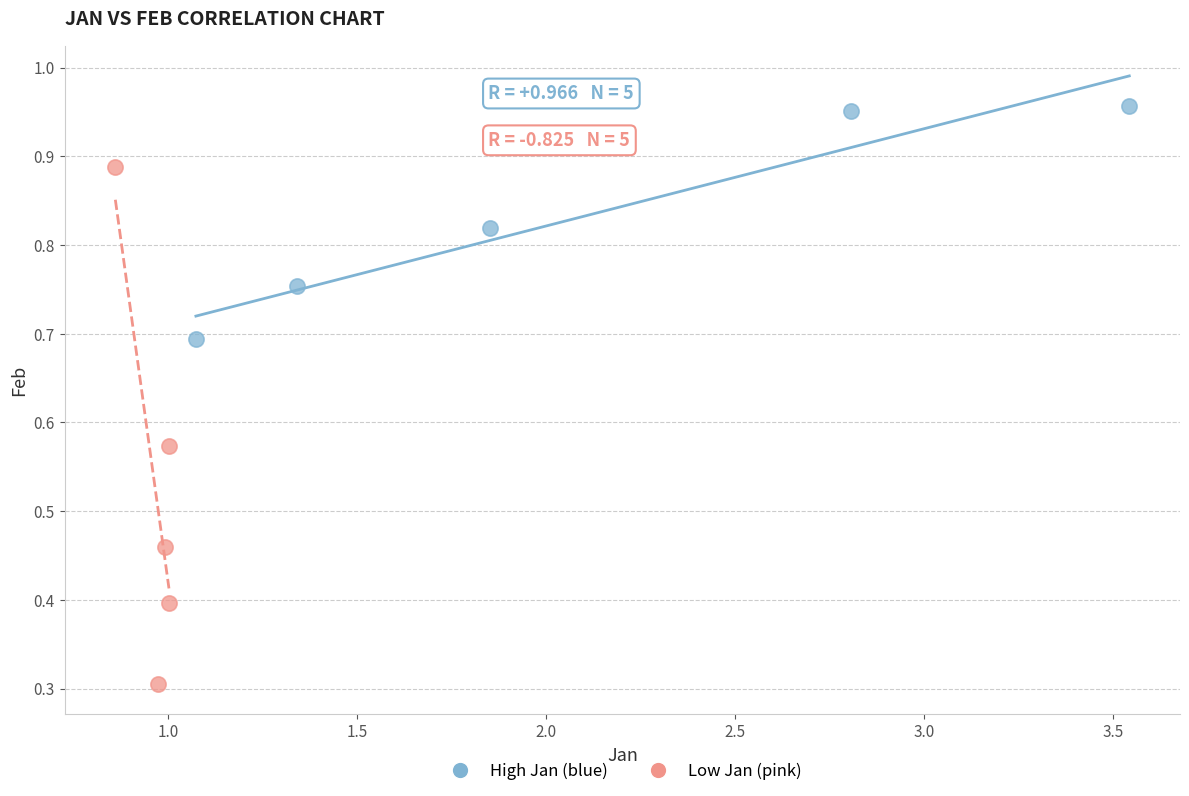

Which series reaches the maximum Y coordinate?

High Jan (blue)